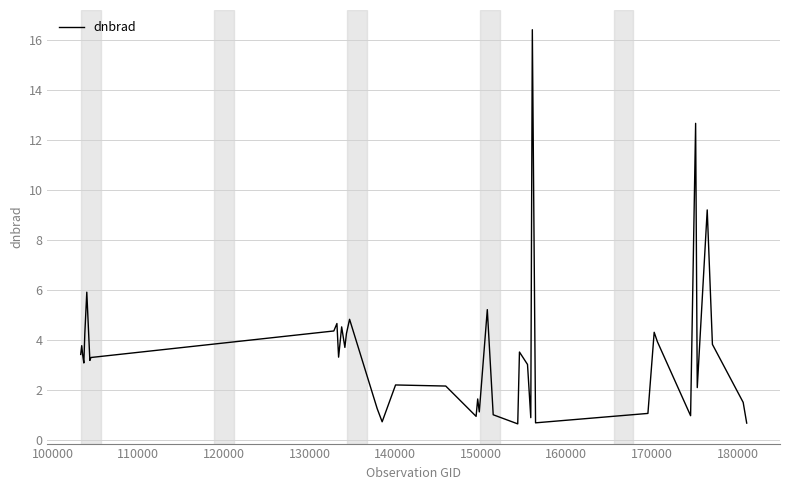

What is the greatest value displayed?

16.4